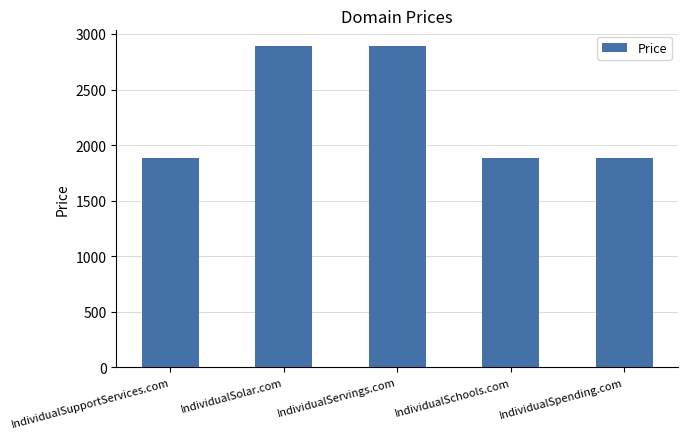

What position from the left is IndividualServings.com?

3